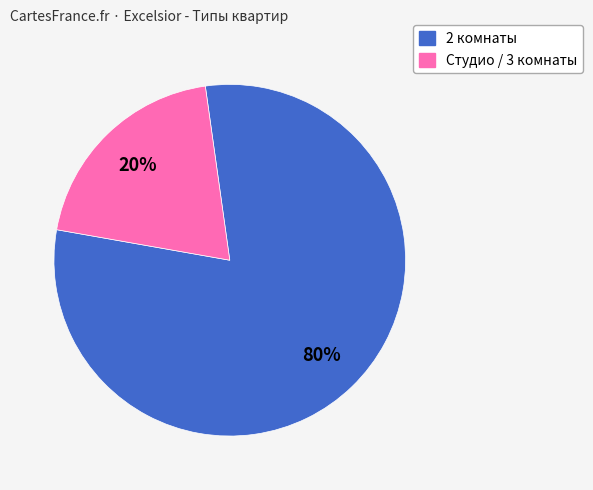

To the nearest percent, what portion does 2 комнаты represent?

80%